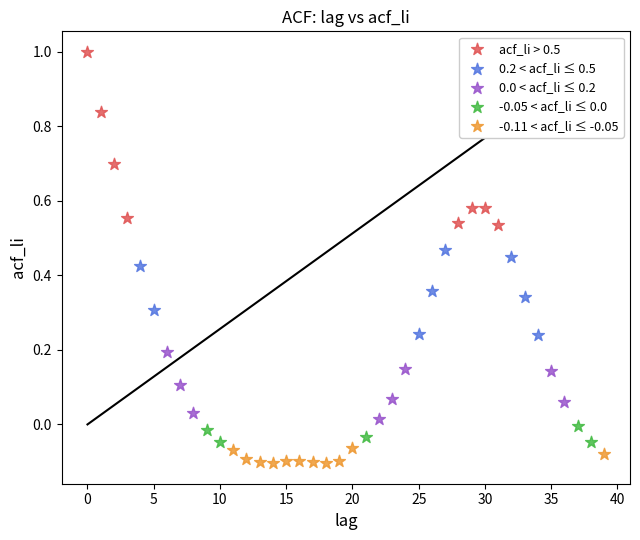

Which series reaches the minimum Y coordinate?

-0.11 < acf_li ≤ -0.05